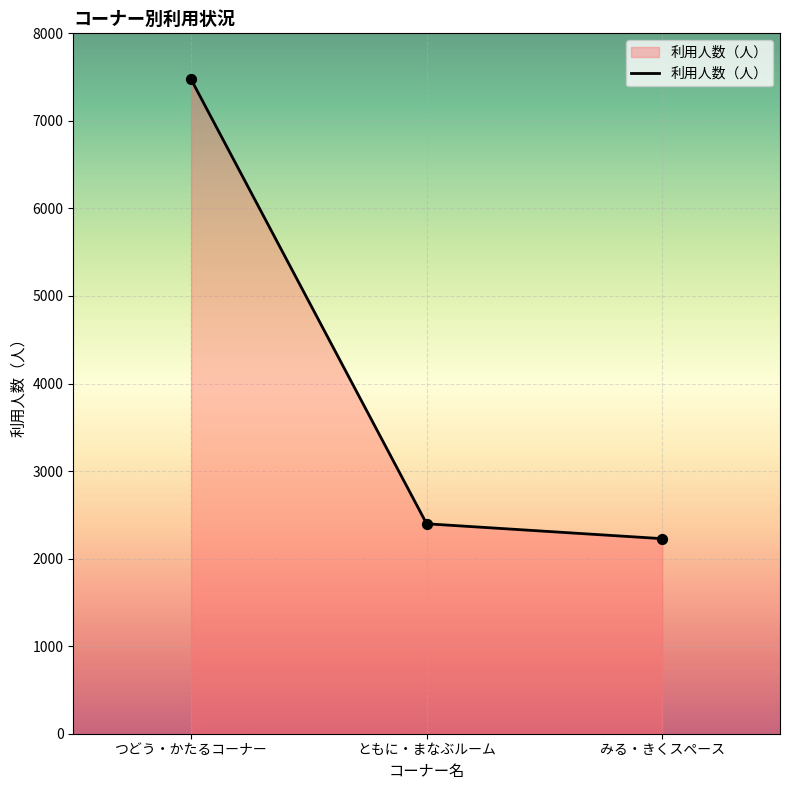

Between つどう・かたるコーナー and ともに・まなぶルーム, which is larger?

つどう・かたるコーナー